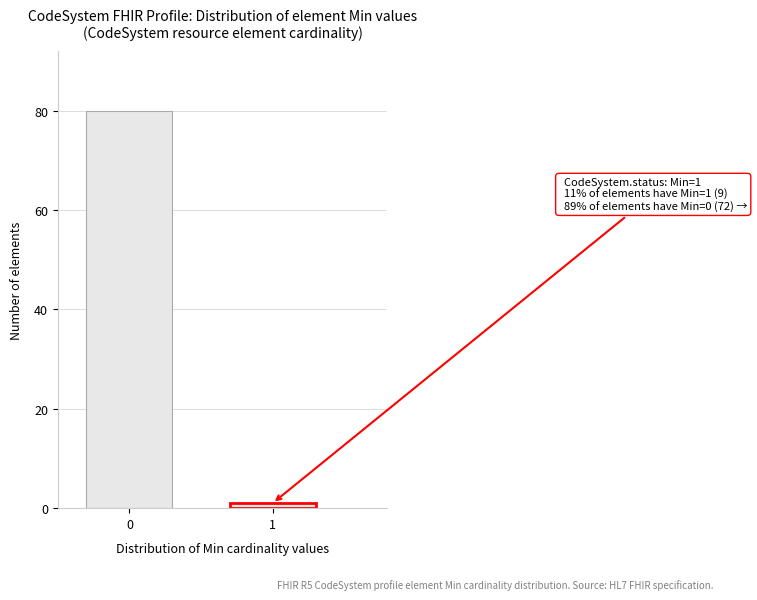

Reading right to left, transcribe all the data shown in this chart.

1	80